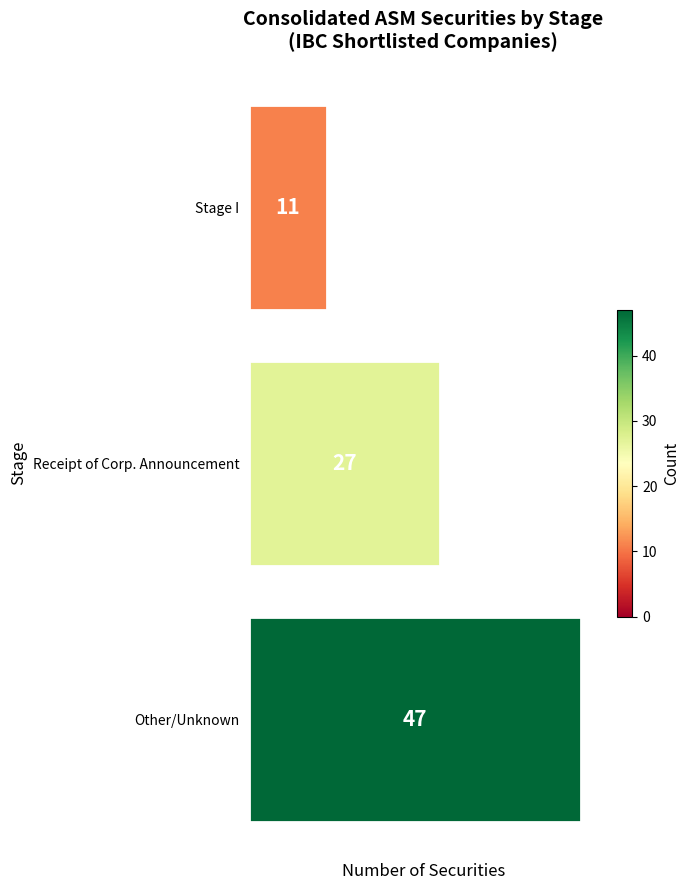

What is the value of the 1st bar from the top?

11